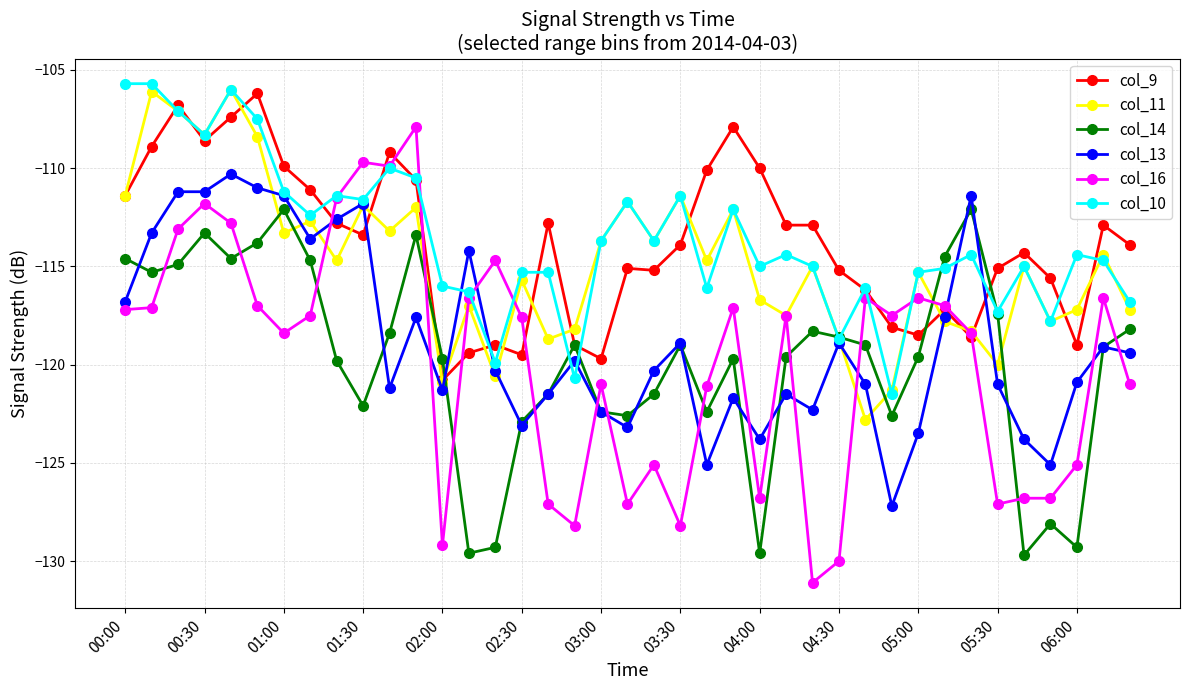

What is the value of the col_9 point at the 3rd from the left?

-106.8